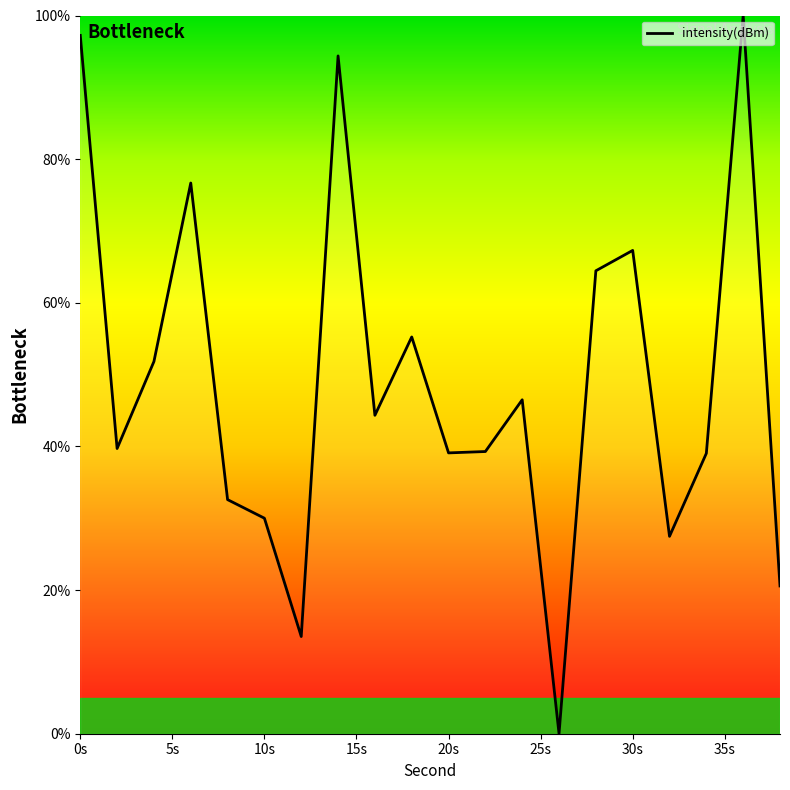

How many interior local peaks (higher than both neighbors) does the data have?

6